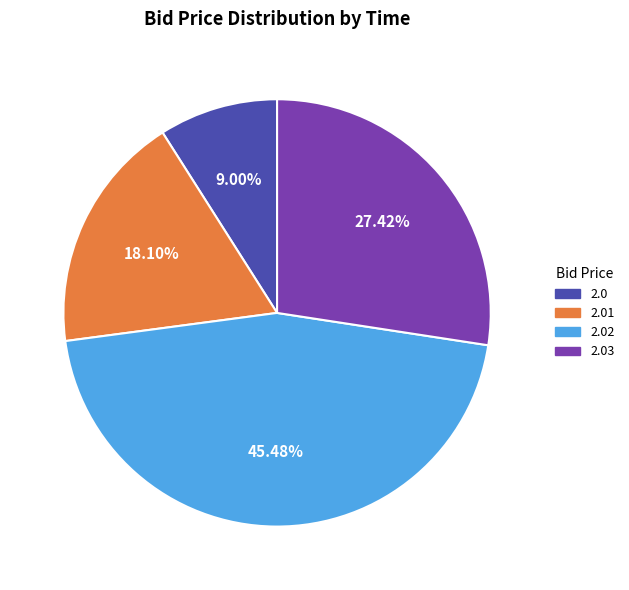

Rank the categories by value from lowest to highest.

2.0, 2.01, 2.03, 2.02